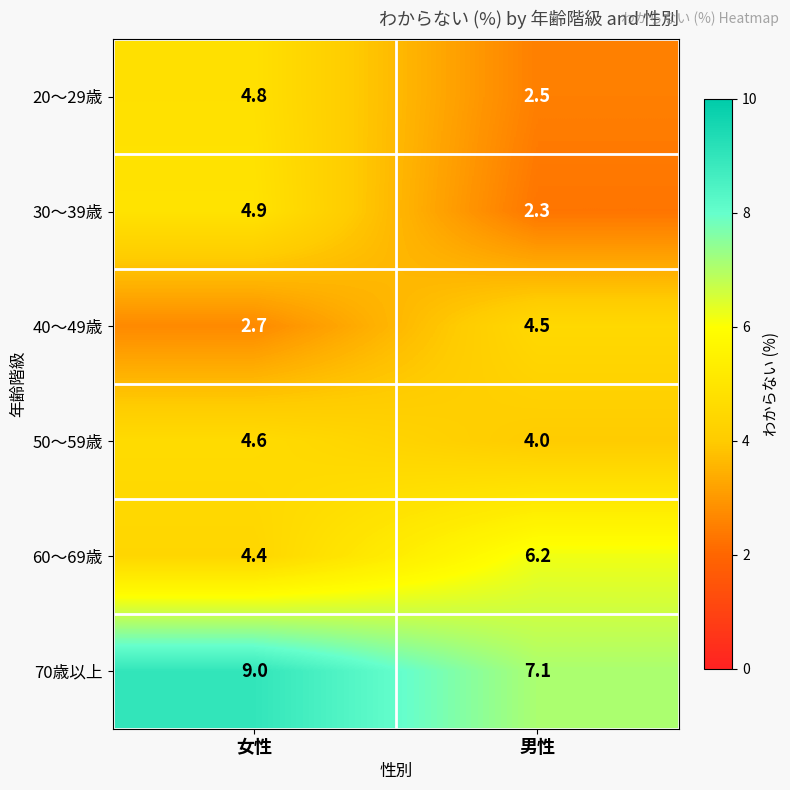

What is the sum of all 50～59歳 values?

8.6